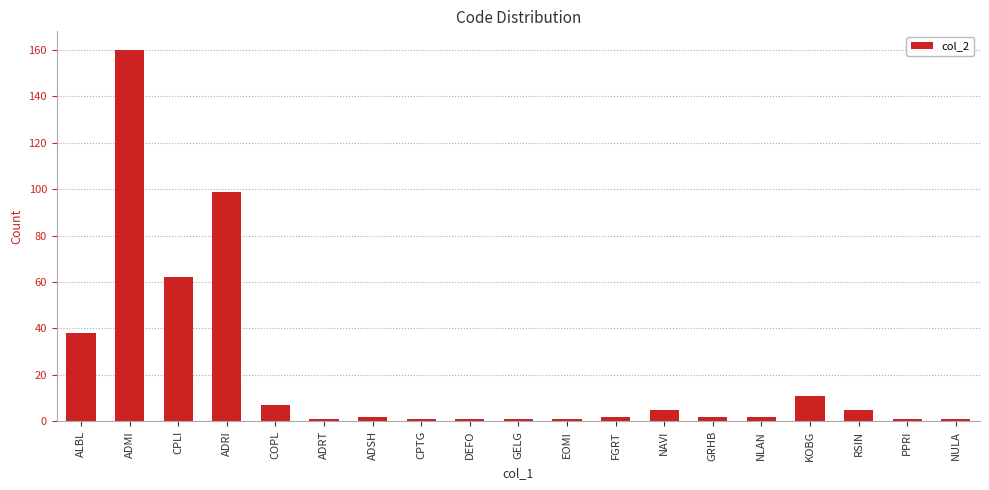

Which category has the highest value across all series?

ADMI